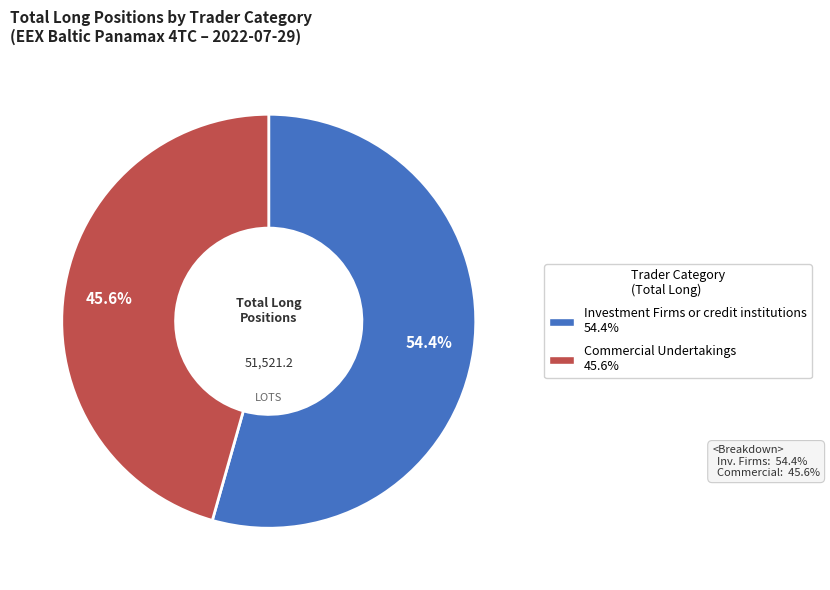

How many slices are in this pie chart?

2